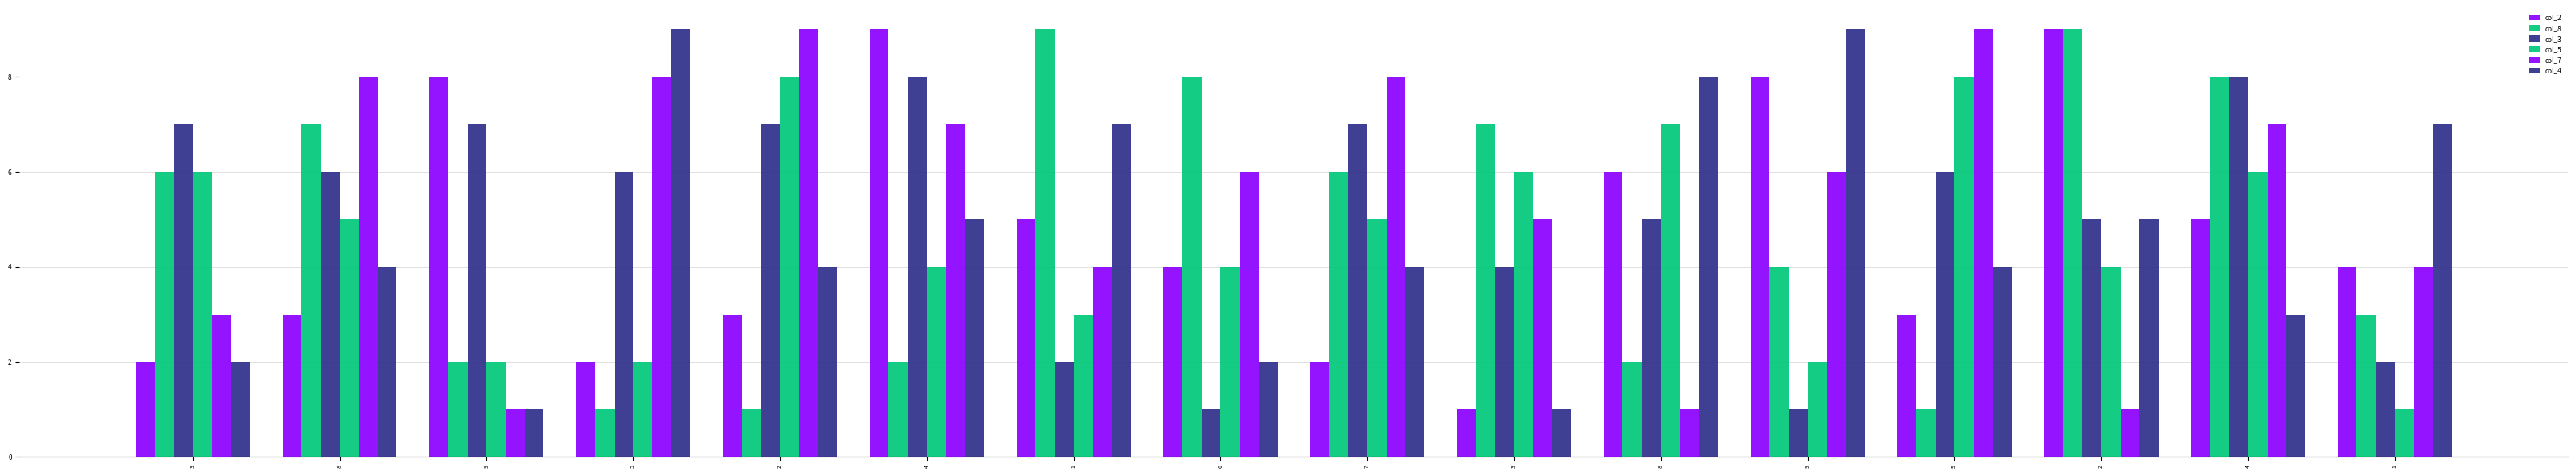

Which series has the largest total across all categories?

col_7